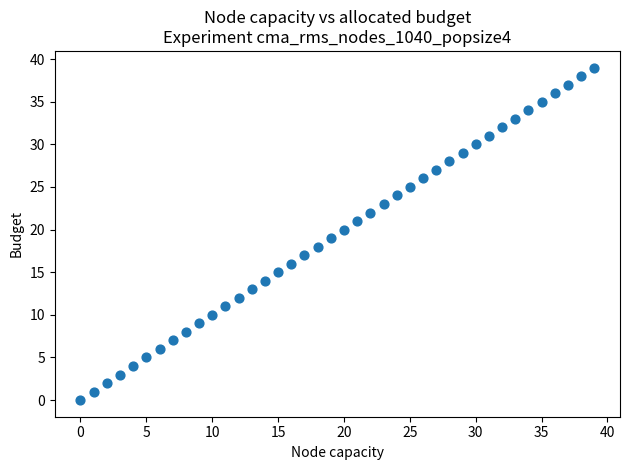

What is the range of Y values (max minus min)?

39